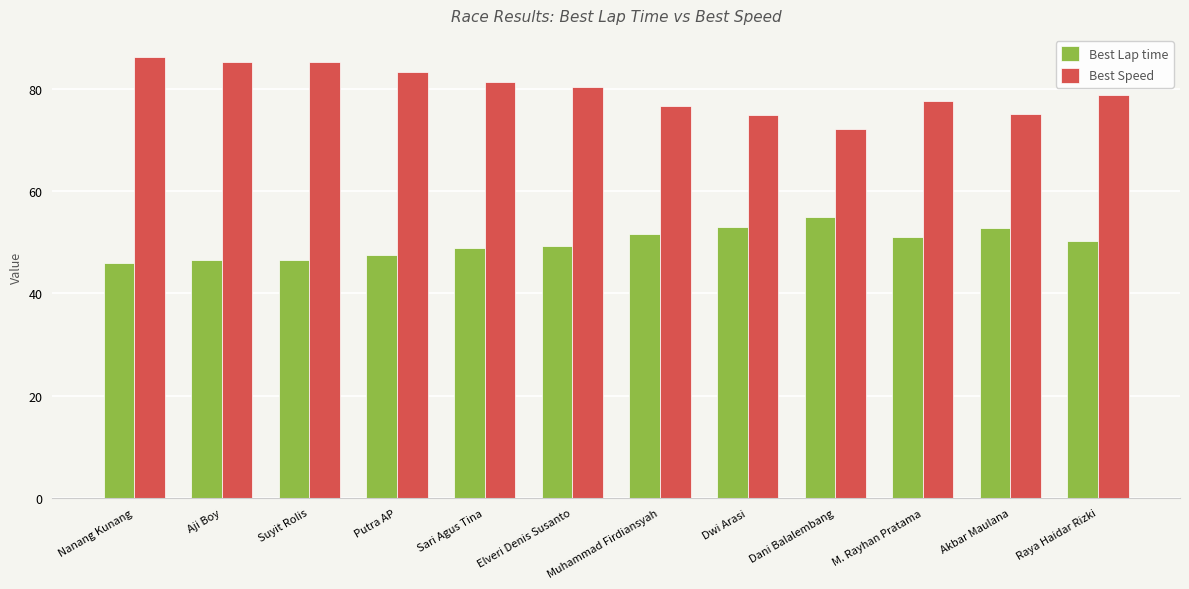

Rank the series by their maximum value, from lowest to highest.

Best Lap time, Best Speed